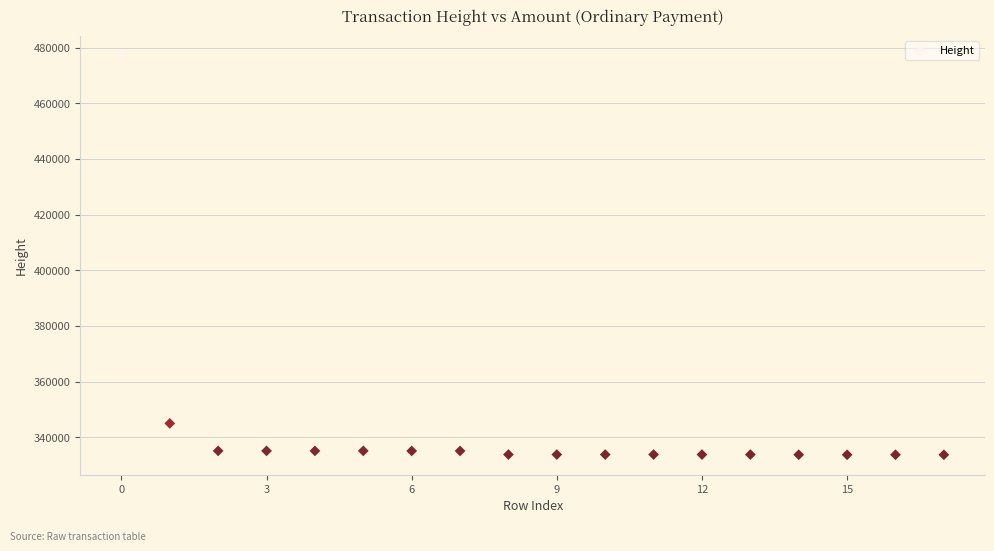

What Y value in the scatter plot is closest to 405392?

344997